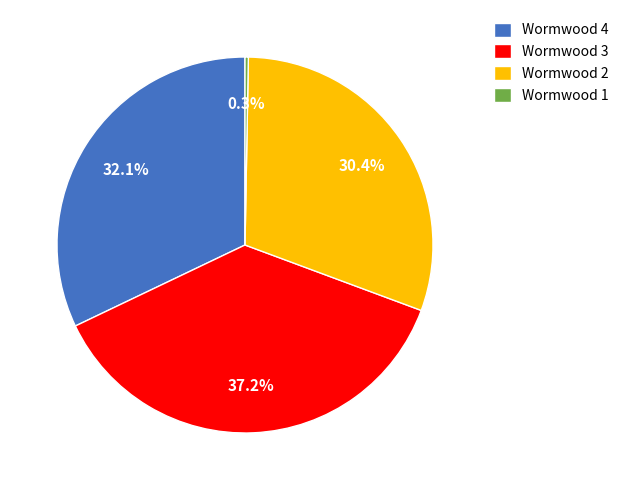

Which slice is the largest?

Wormwood 3